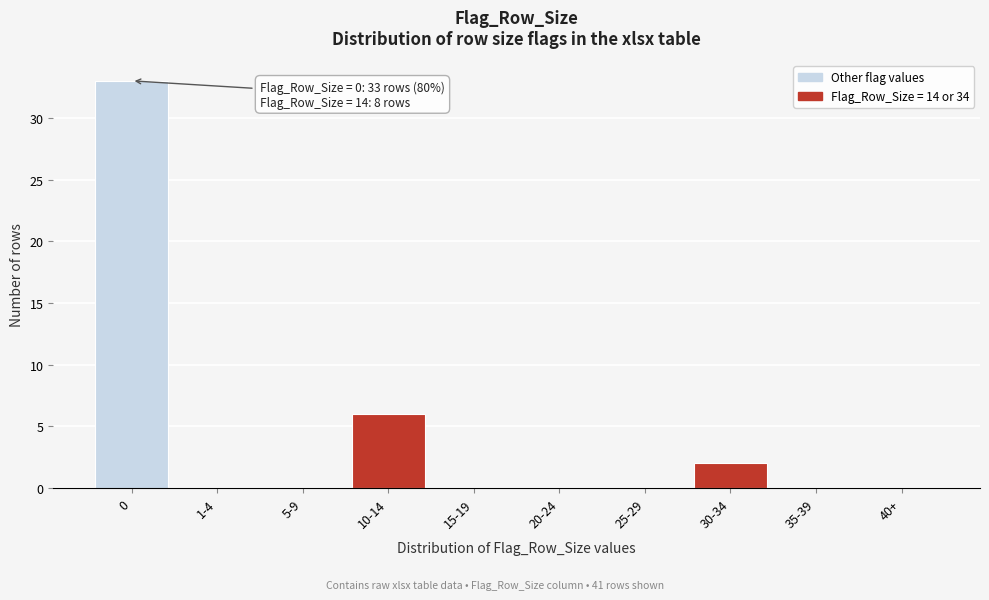

Reading left to right, list all the values displayed in this chart.

0=33	1-4=0	5-9=0	10-14=6	15-19=0	20-24=0	25-29=0	30-34=2	35-39=0	40+=0